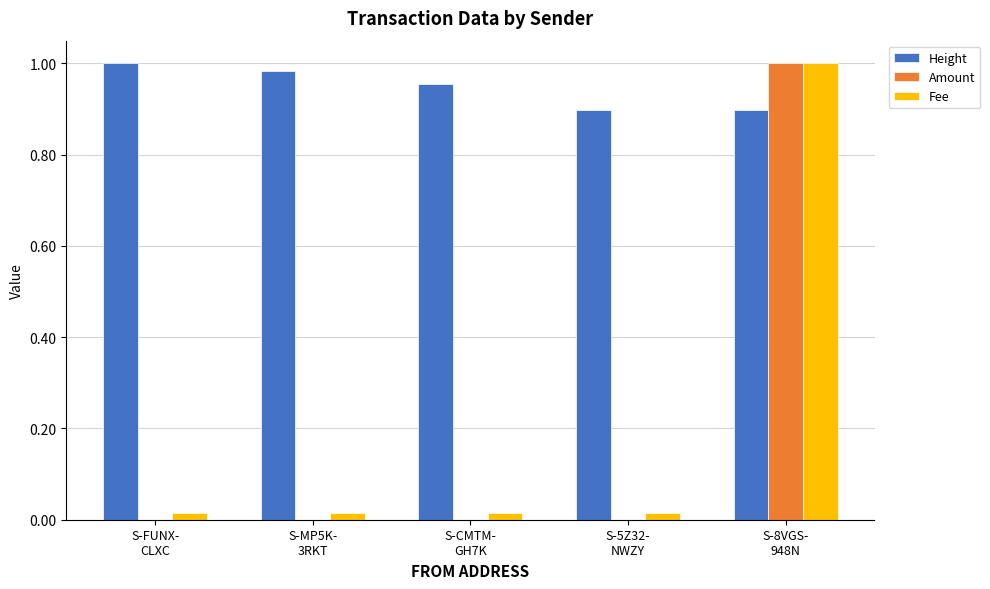

What is the sum of all Height values?

4.7